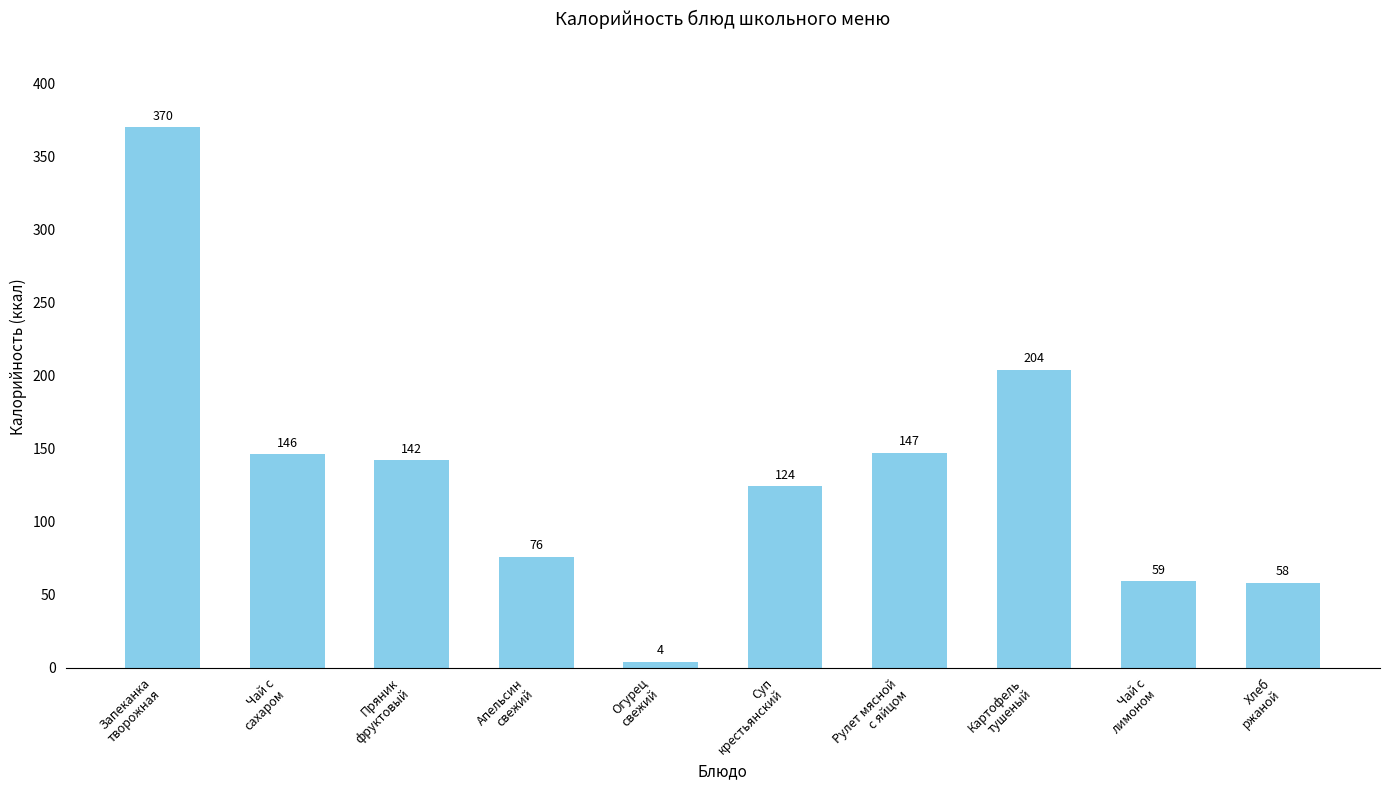

How many series are shown in this chart?

1